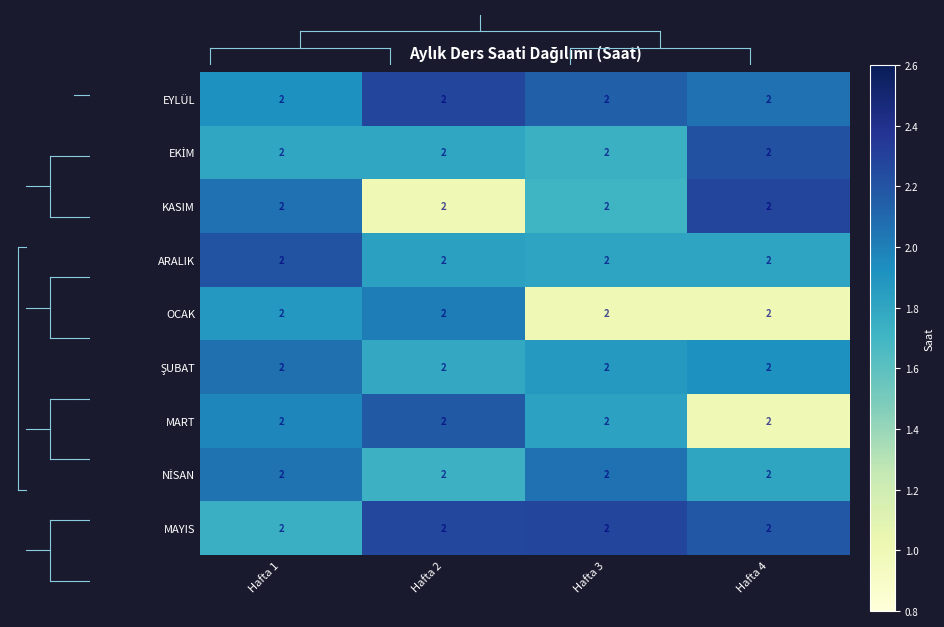

List the series in order of their peak value, highest first.

KASIM, MAYIS, EYLÜL, EKİM, ARALIK, MART, ŞUBAT, NİSAN, OCAK